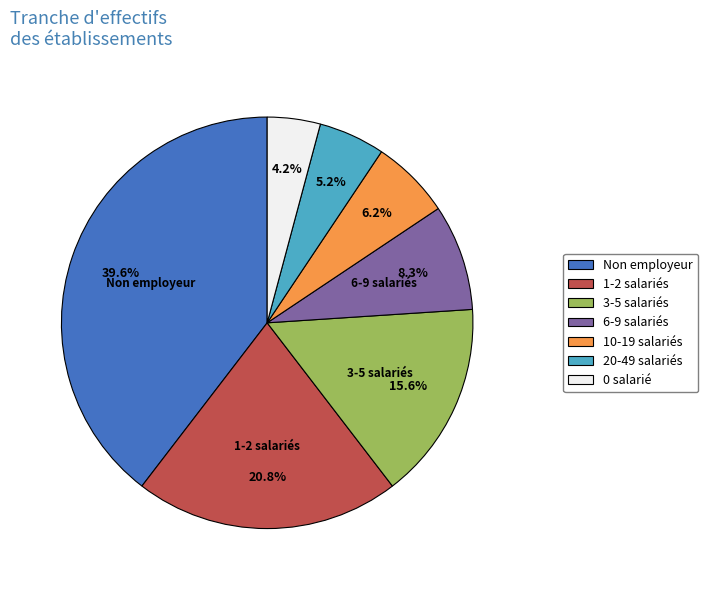

Rank the categories by value from lowest to highest.

0 salarié, 20-49 salariés, 10-19 salariés, 6-9 salariés, 3-5 salariés, 1-2 salariés, Non employeur